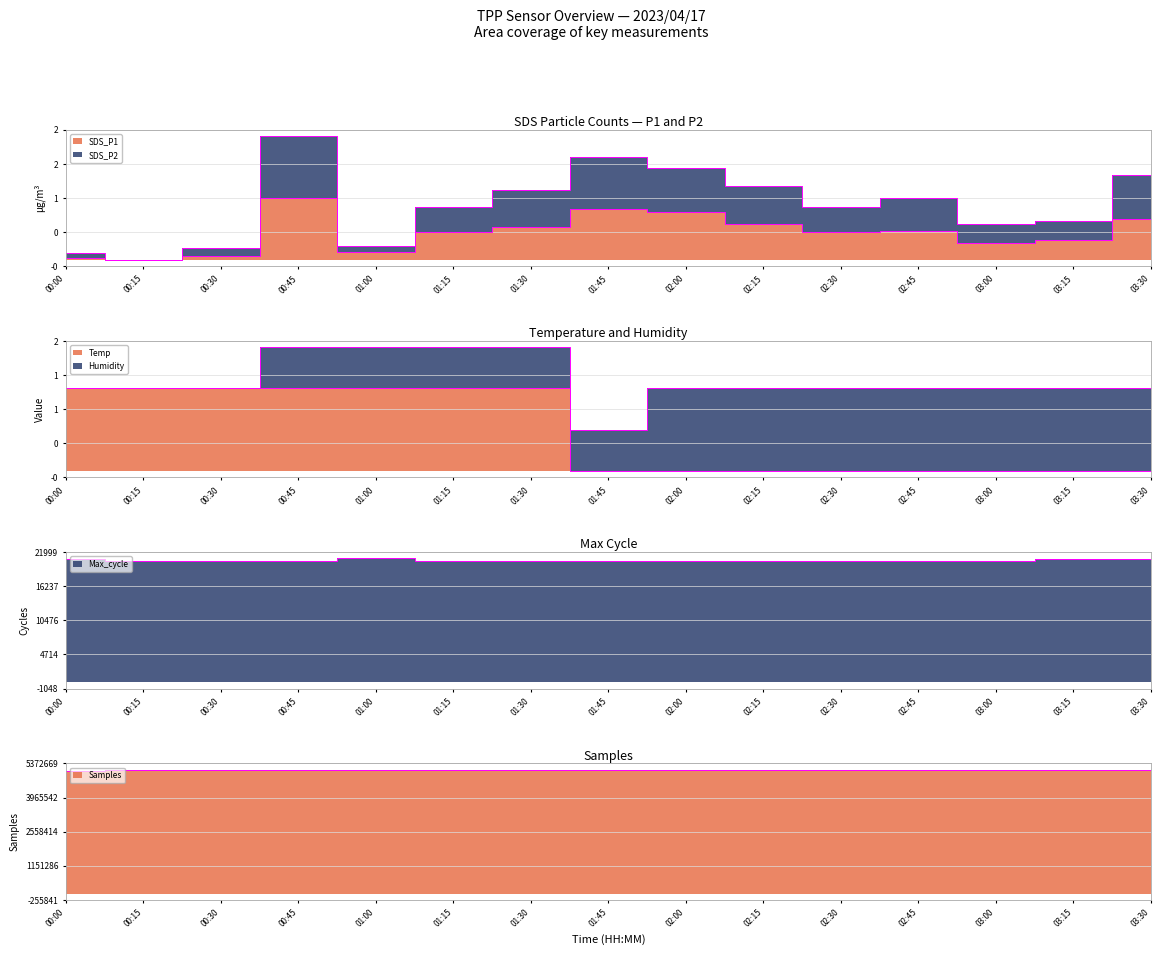

Which series has the largest total across all categories?

Samples